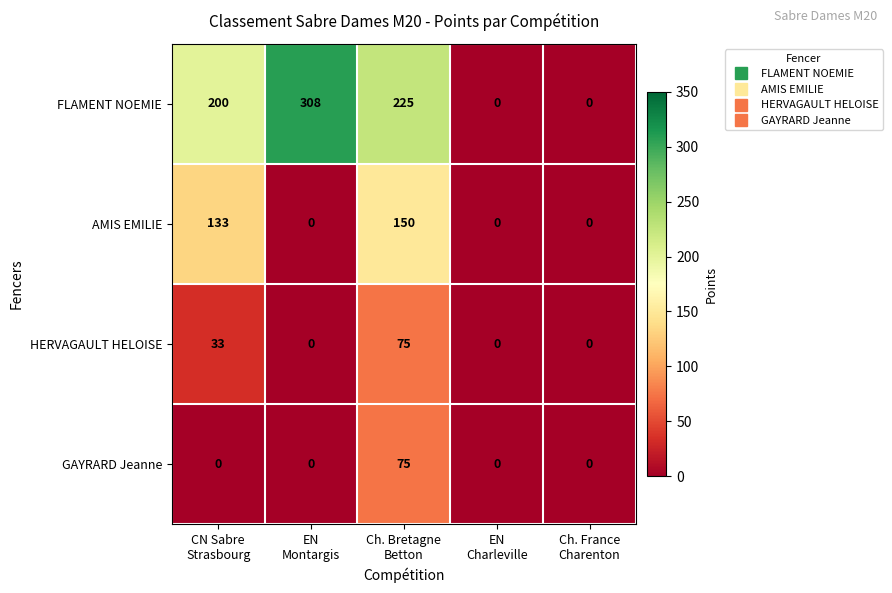

What is the greatest value displayed?

308